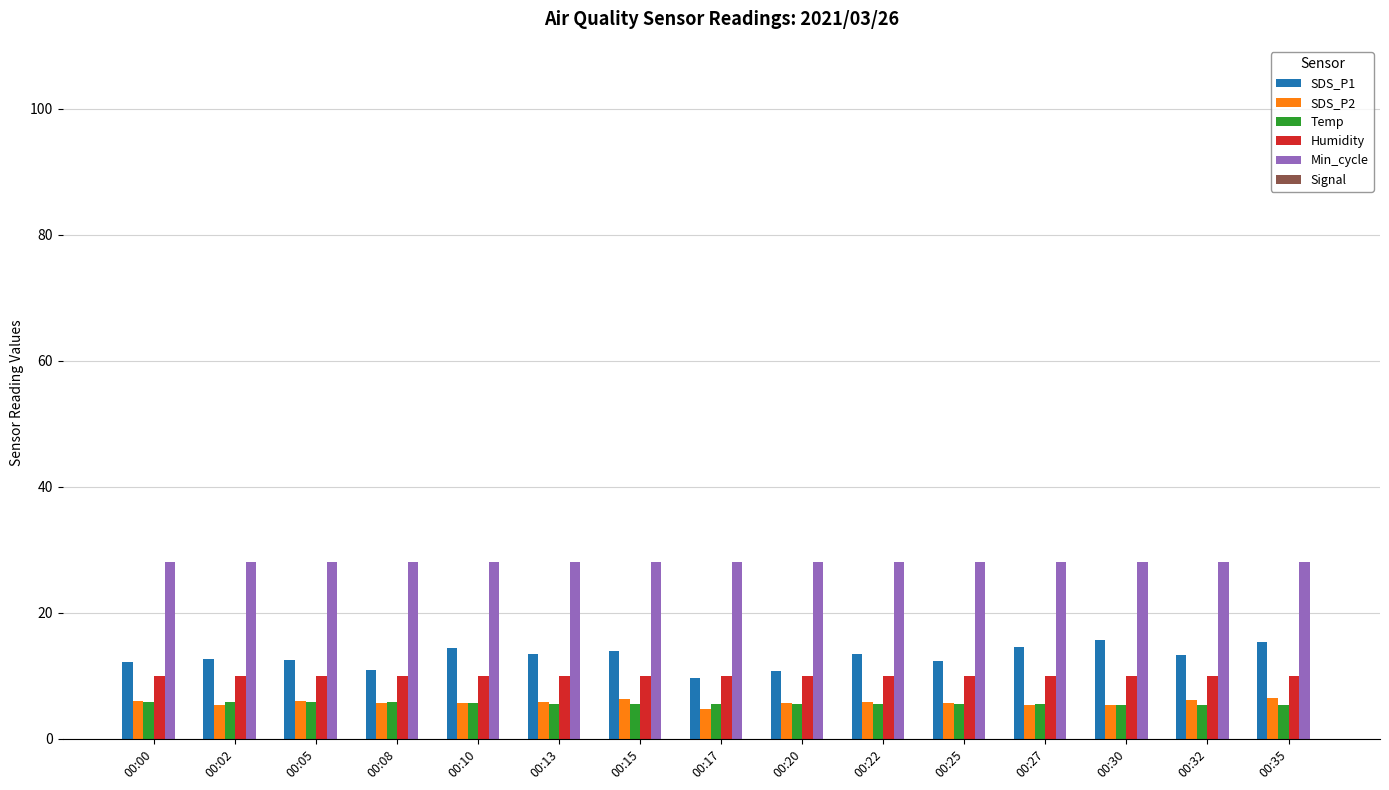

Which has a higher value, 00:27 or 00:02?

00:27